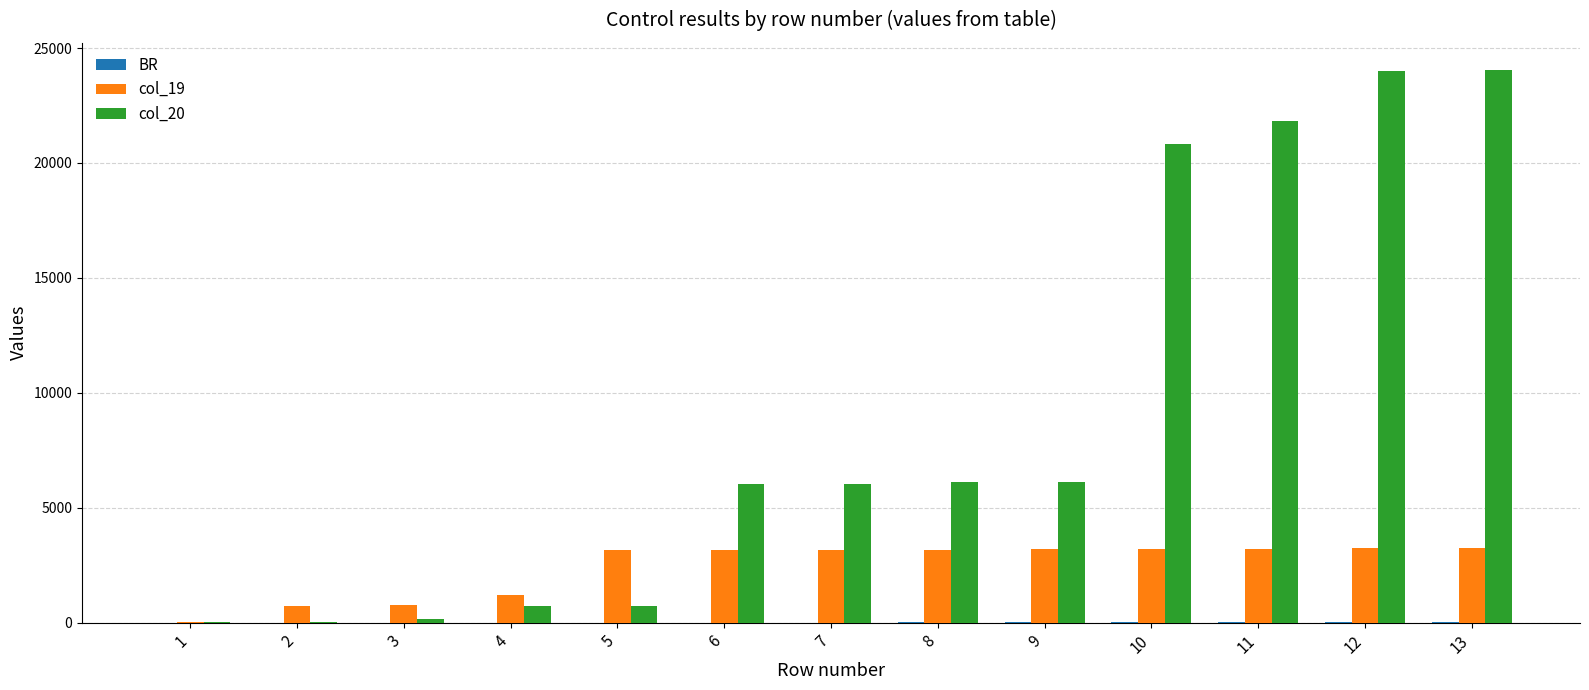

What is the greatest value displayed?

24027